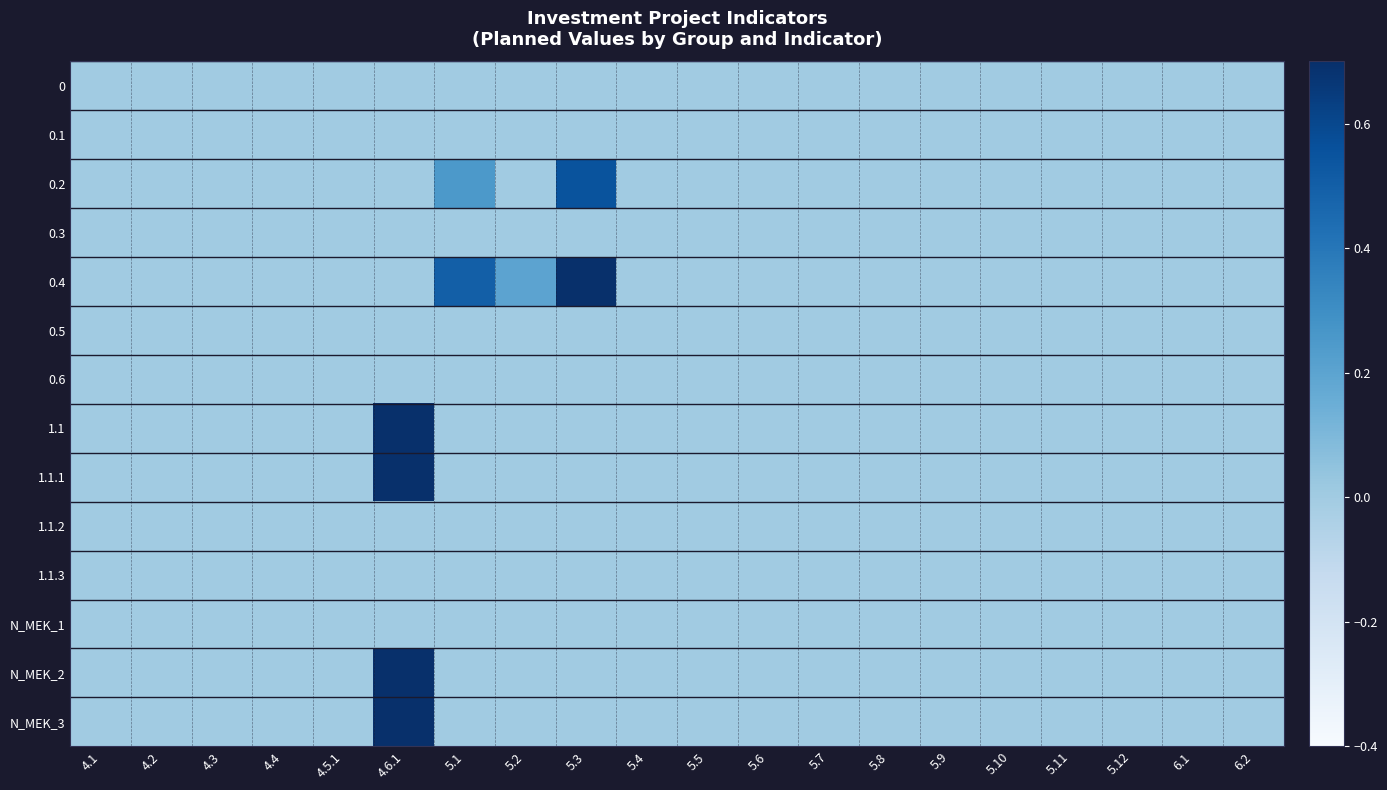

Count the number of categories in the chart.

20